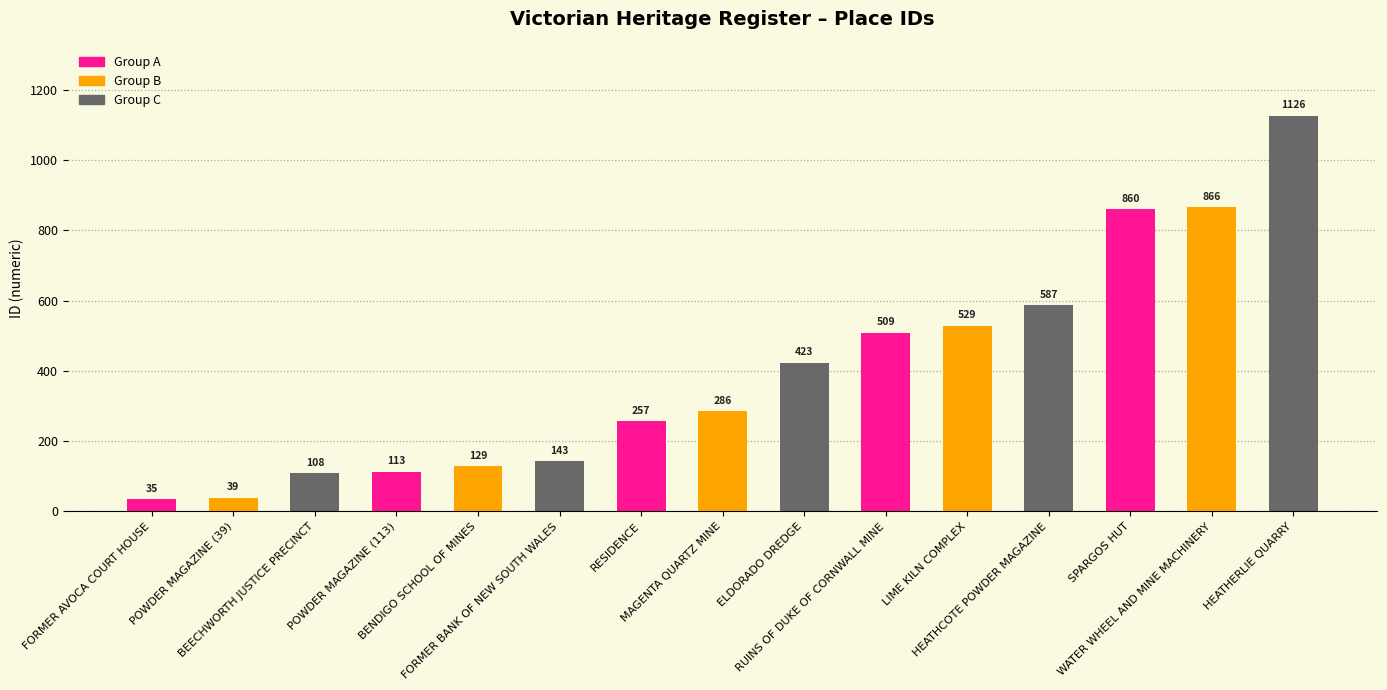

What is the difference between the maximum and minimum values?

1091